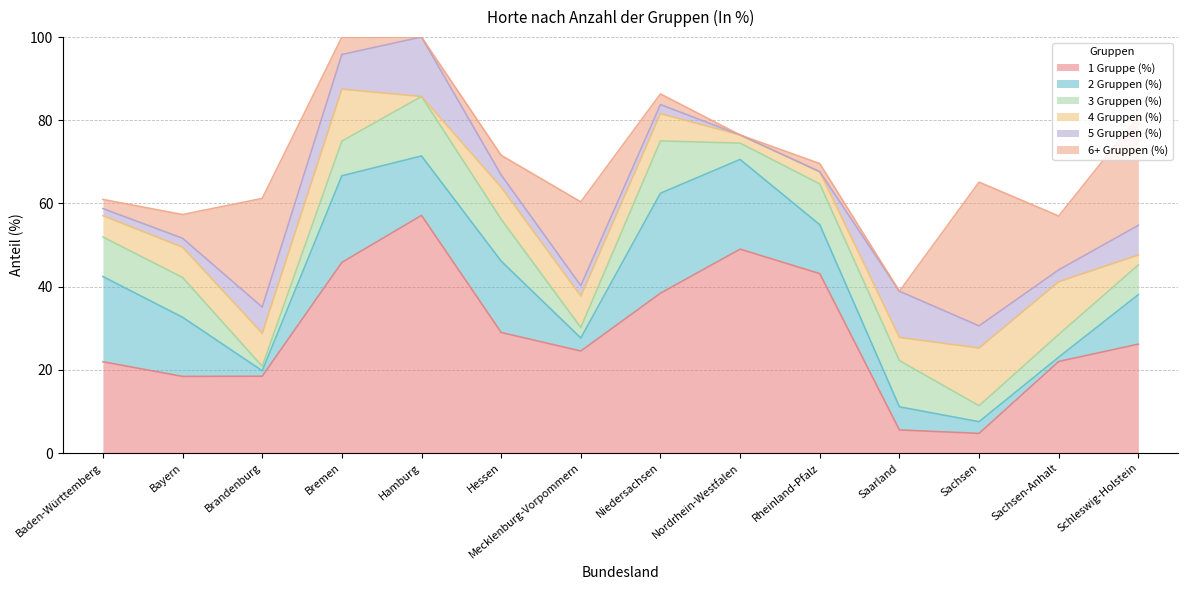

How many categories are shown in the chart?

14